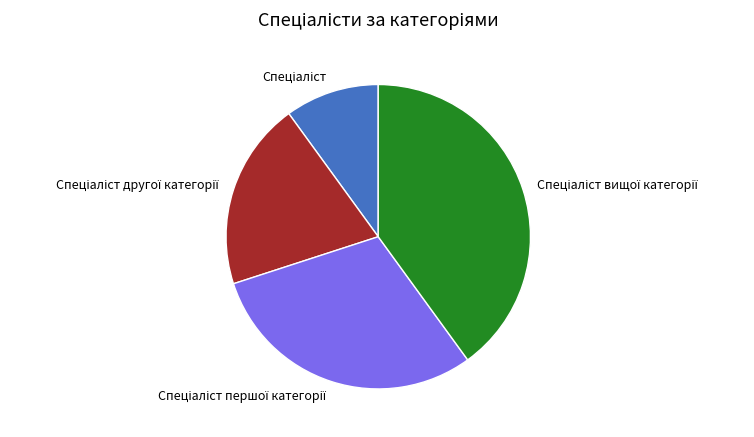

Is there any slice that represents more than half of the pie?

No